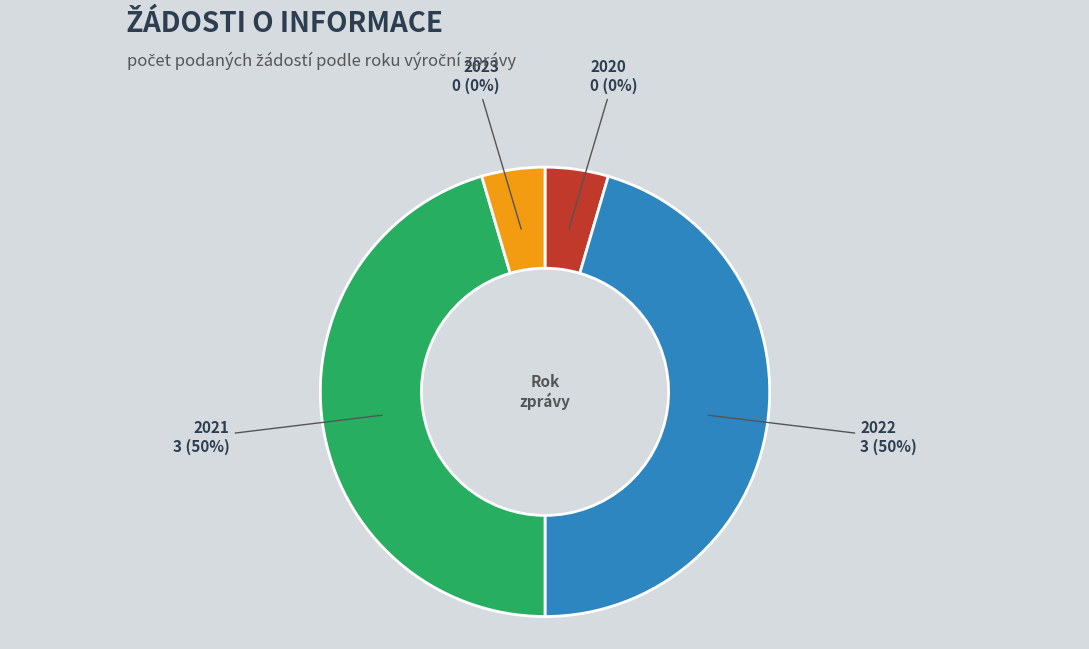

What is the change in value from 2020 to 2021?

+3